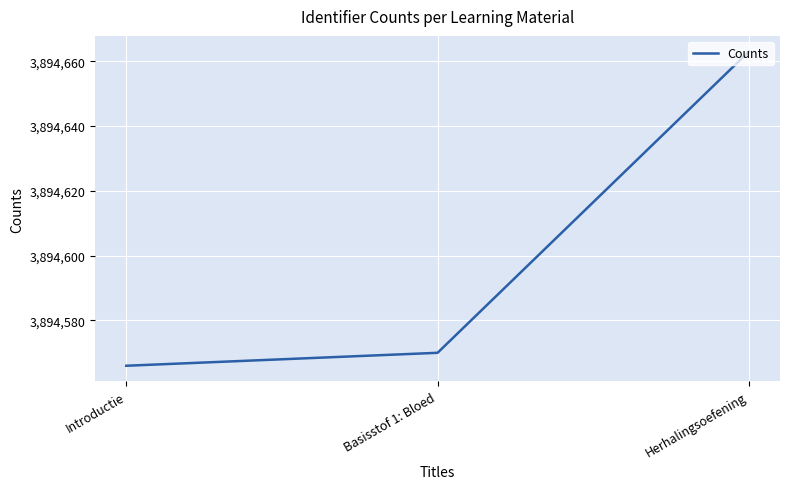

At which label is the value closest to 3894614?

Basisstof 1: Bloed